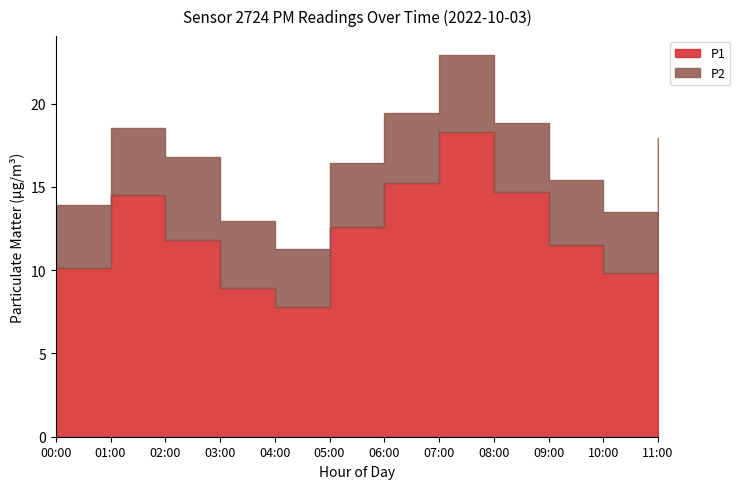

Between 09:00 and 00:00, which is larger?

09:00